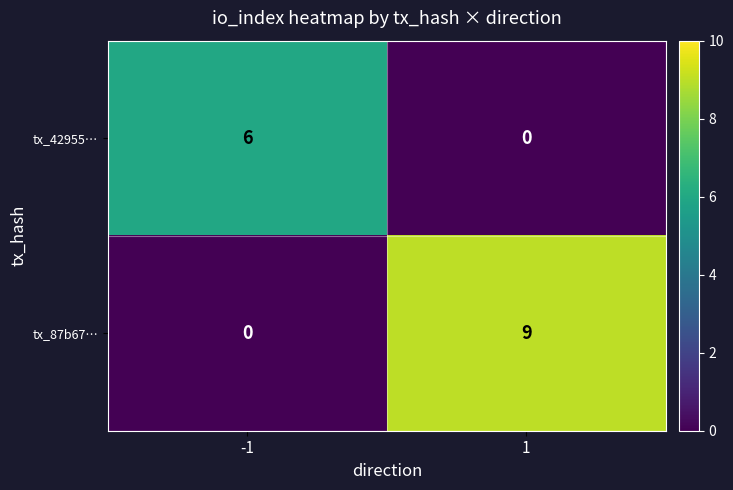

Reading right to left, what are all the values shown in this chart?

tx_42955…: 0	6
tx_87b67…: 9	0